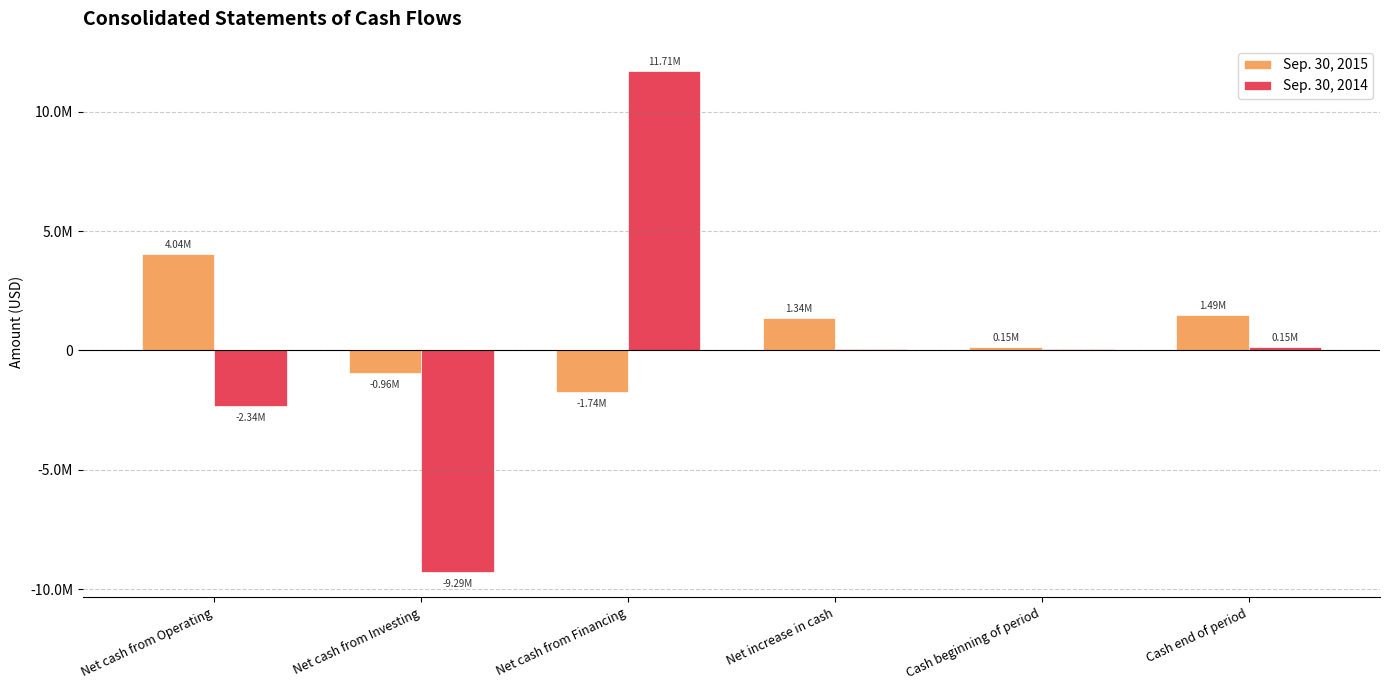

What is the difference between the maximum and minimum values in the Sep. 30, 2014 series?

20999880